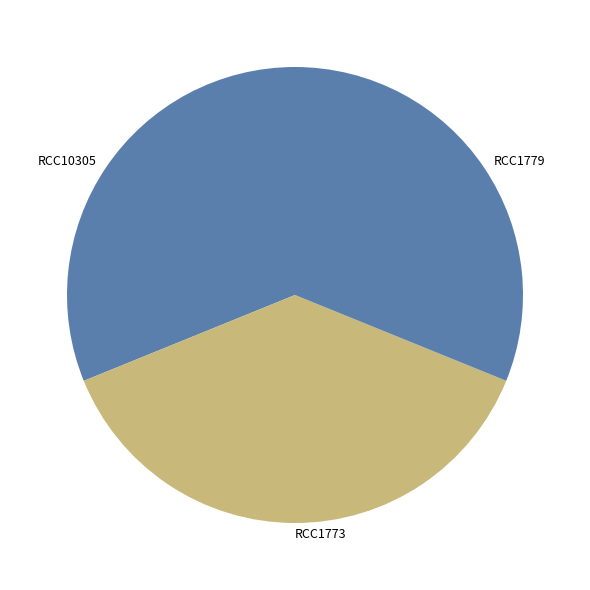

How many segments does this pie chart have?

3